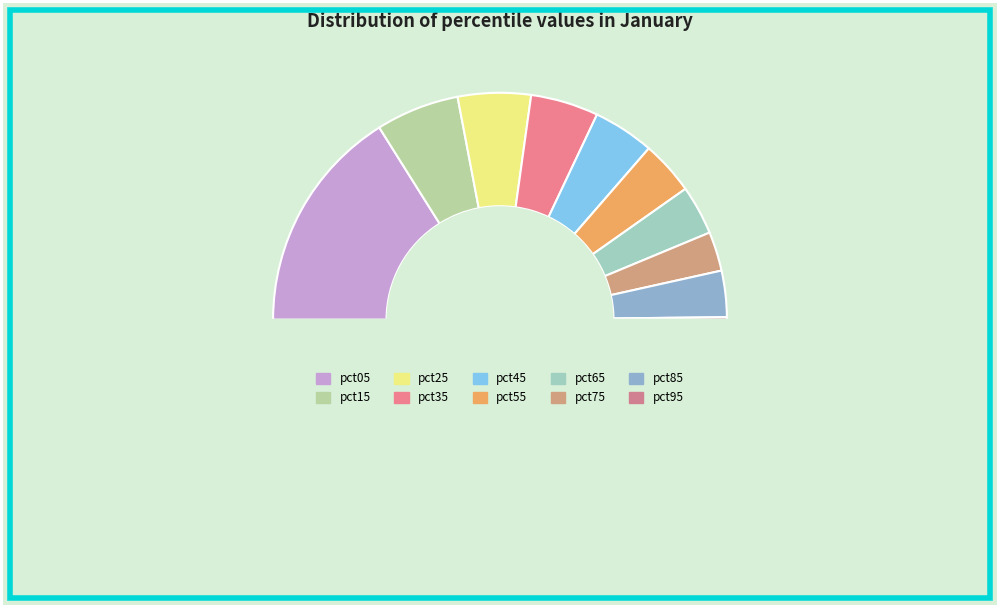

Count the number of slices in the pie.

10